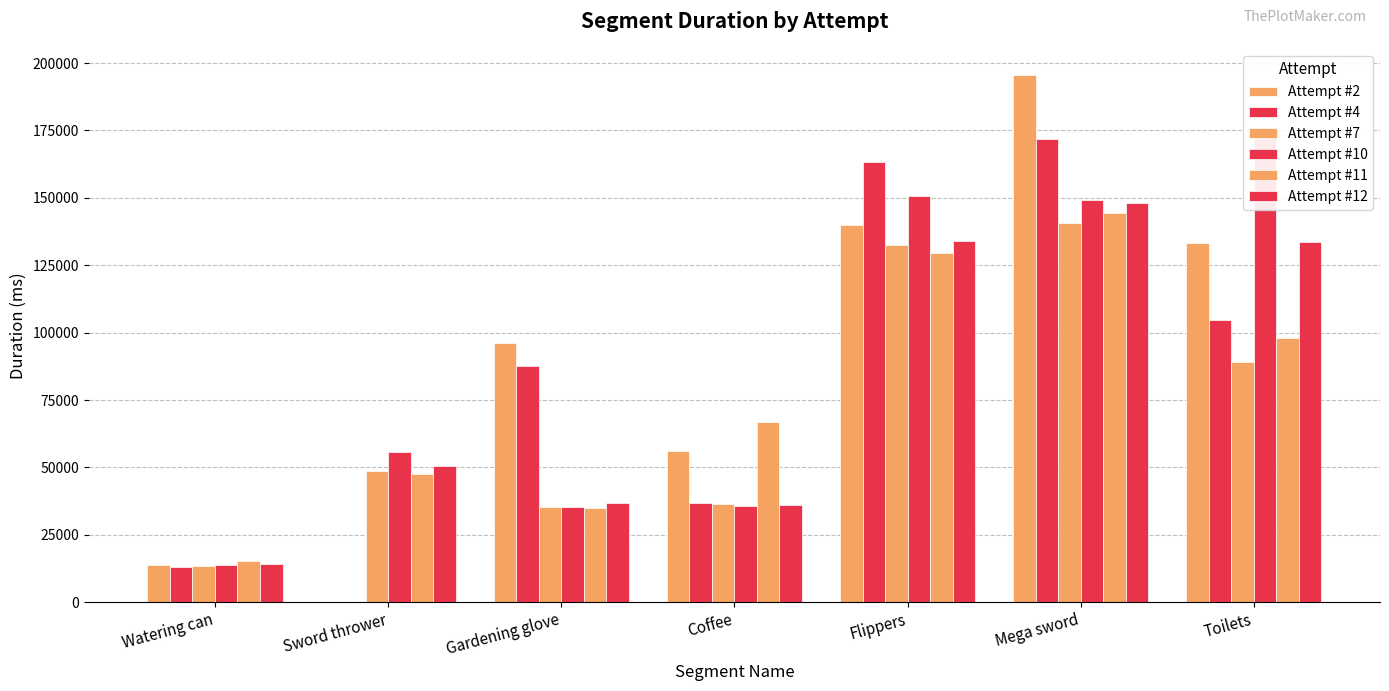

Reading left to right, extract all data points from this chart.

Attempt #2: 13861	0	96045	56155	140086	195484	133423
Attempt #4: 13142	0	87705	36751	163456	171675	104676
Attempt #7: 13338	48599	35169	36364	132544	140515	88982
Attempt #10: 13635	55826	35214	35784	150719	149098	172278
Attempt #11: 15329	47531	35075	66942	129443	144531	98085
Attempt #12: 14003	50691	36781	36100	134059	148187	133654